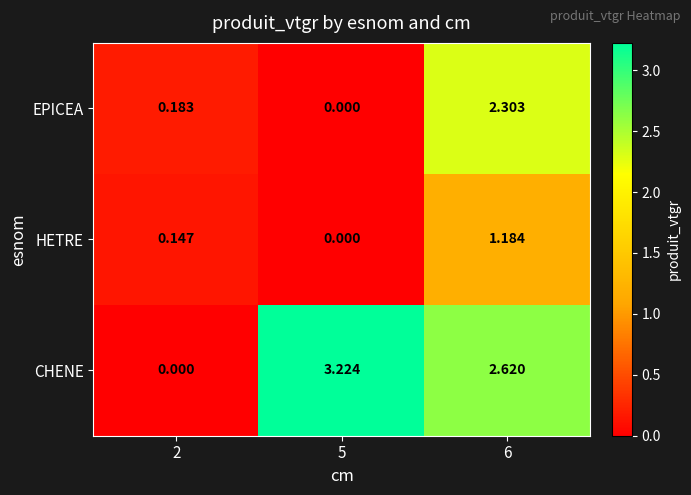

Which series has the largest total across all categories?

CHENE